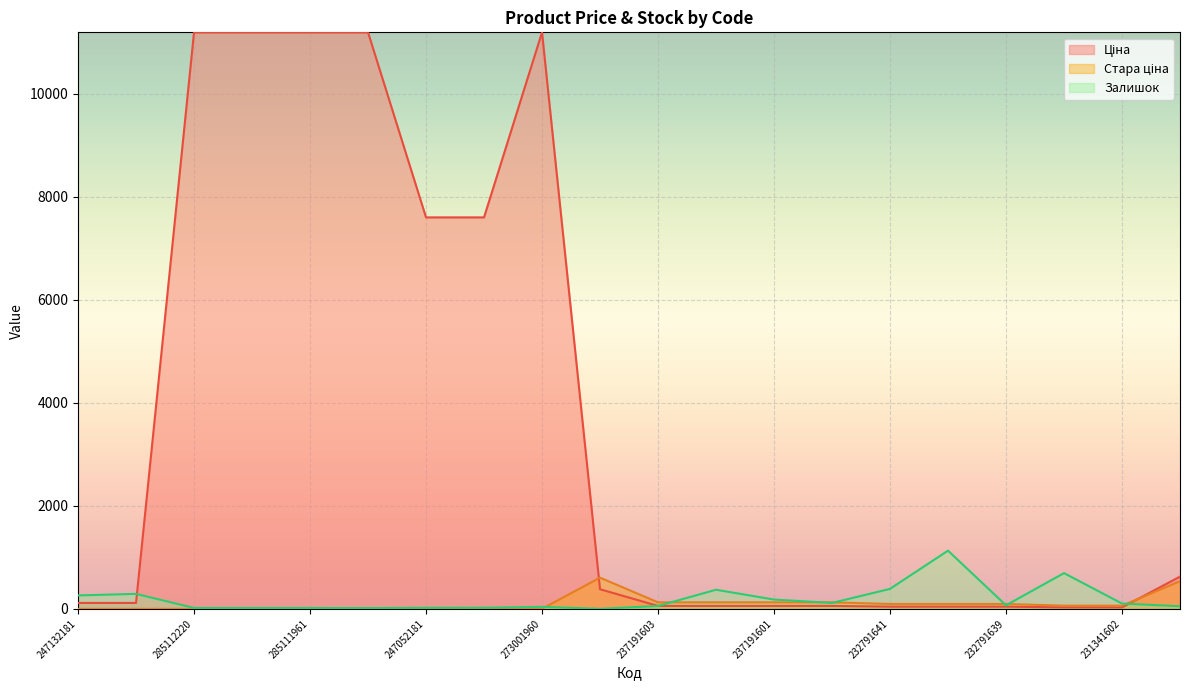

True or false: Залишок has more than 1 points higher than both neighbors.

True